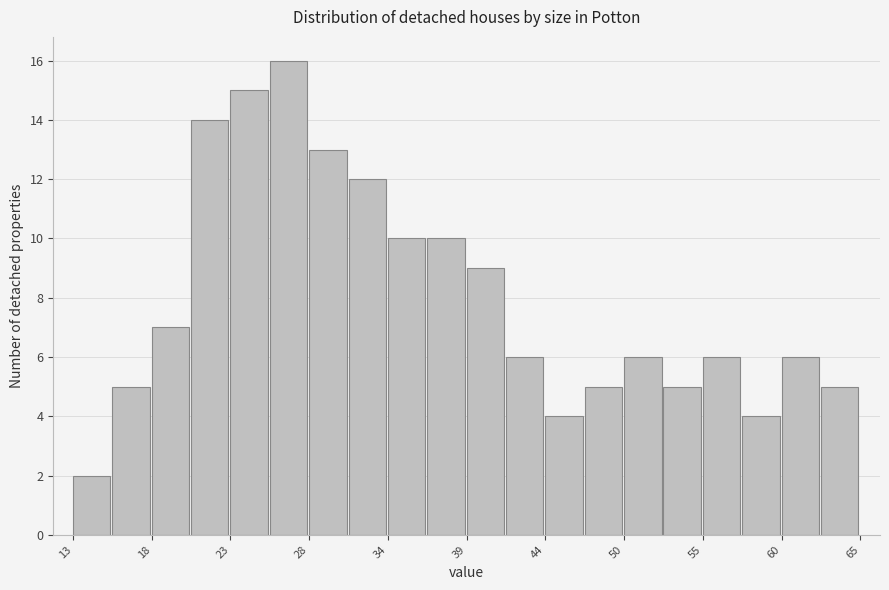

Around what value on the x-axis is the tallest bar? Give the approximate position of its centre, as read against the axis.

27